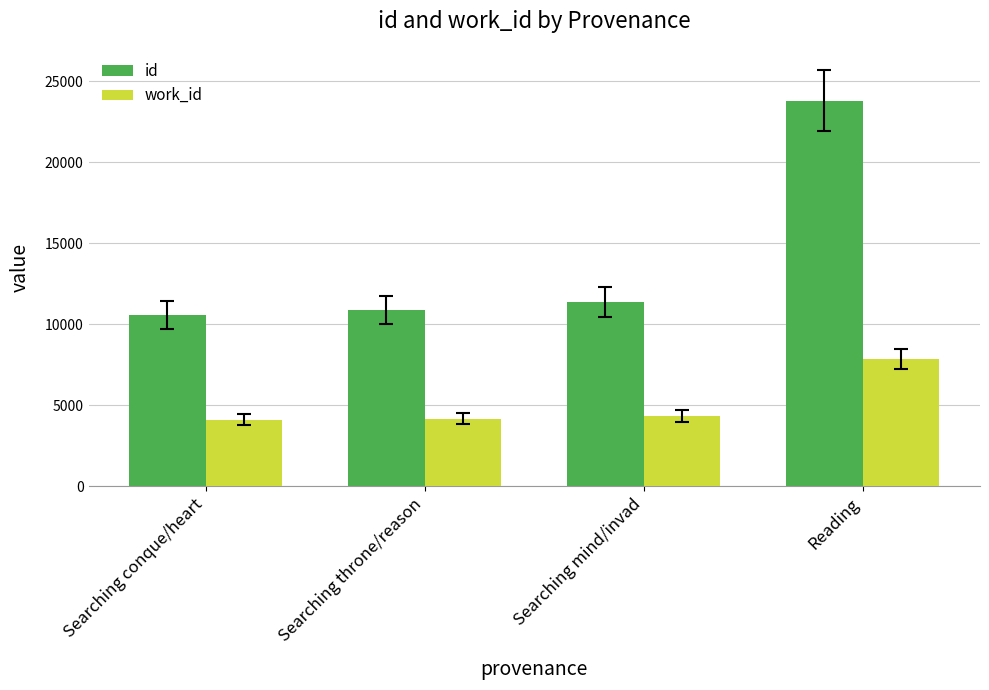

Is the value of id at Reading greater than the value of work_id at Searching mind/invad?

Yes